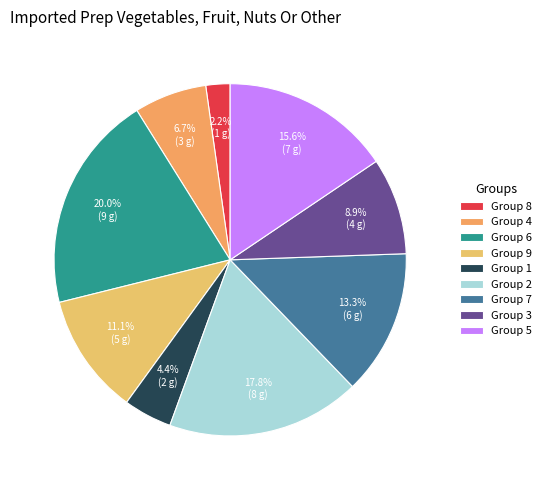

Count the number of slices in the pie.

9